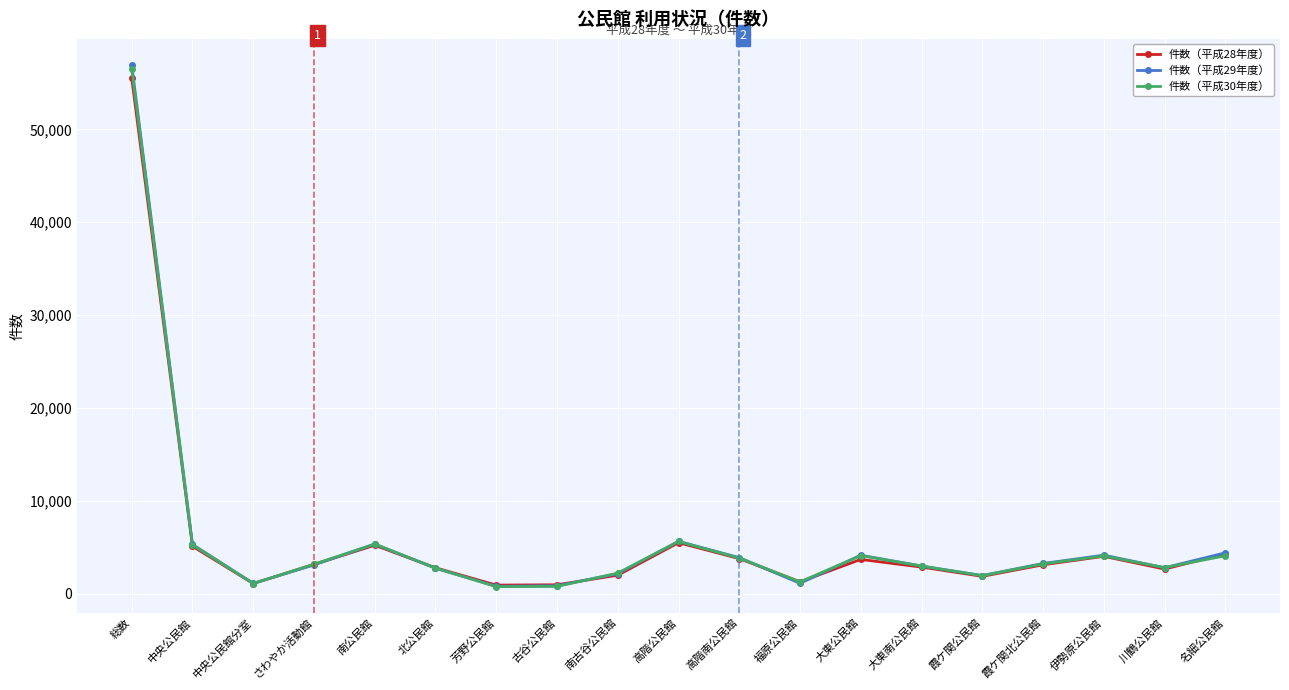

What is the highest value of the 件数（平成29年度） series?

56934